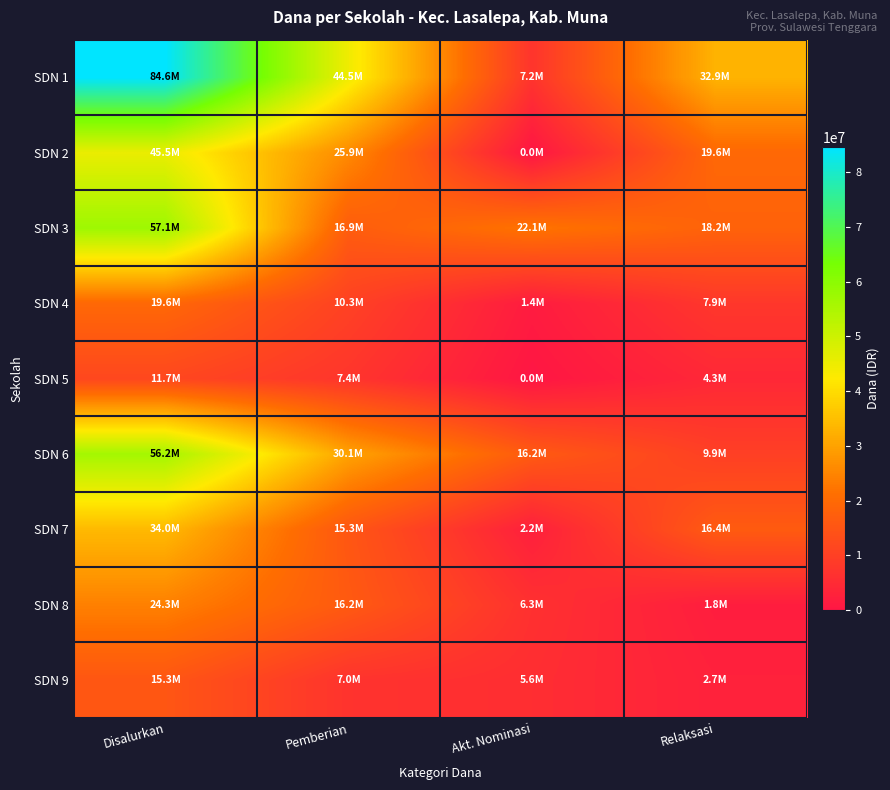

At how many categories does at least one series exceed 24645752?

3